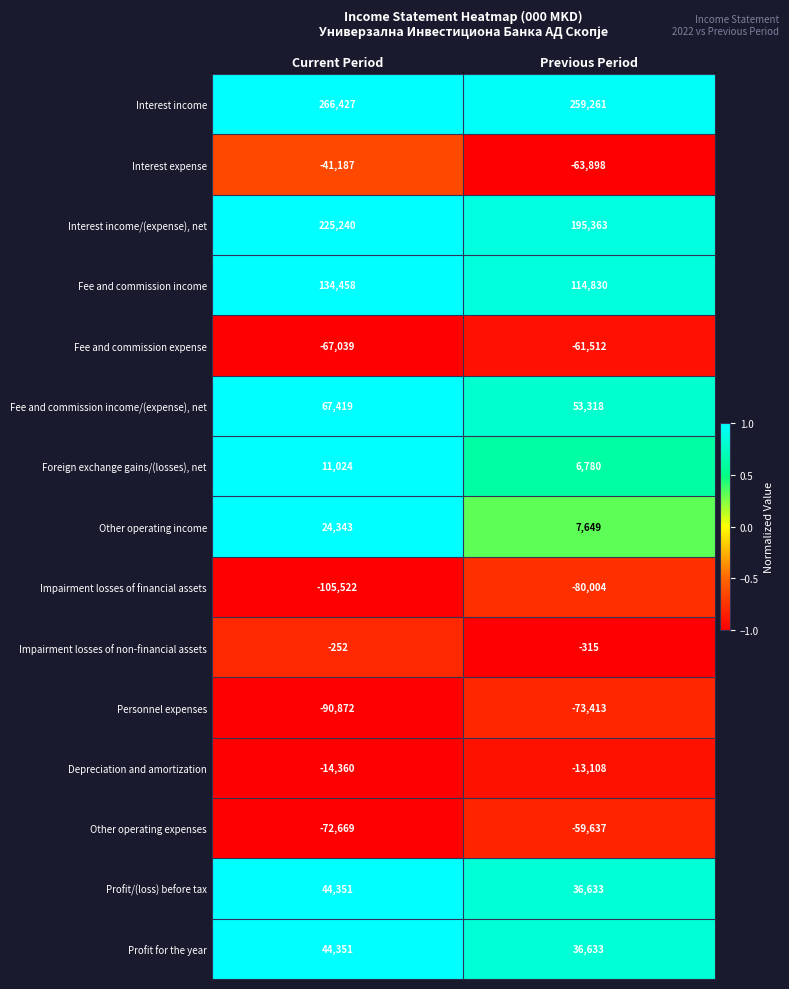

Reading right to left, what are all the values shown in this chart?

Interest income: Previous Period=259261	Current Period=266427
Interest expense: Previous Period=-63898	Current Period=-41187
Interest income/(expense), net: Previous Period=195363	Current Period=225240
Fee and commission income: Previous Period=114830	Current Period=134458
Fee and commission expense: Previous Period=-61512	Current Period=-67039
Fee and commission income/(expense), net: Previous Period=53318	Current Period=67419
Foreign exchange gains/(losses), net: Previous Period=6780	Current Period=11024
Other operating income: Previous Period=7649	Current Period=24343
Impairment losses of financial assets: Previous Period=-80004	Current Period=-105522
Impairment losses of non-financial assets: Previous Period=-315	Current Period=-252
Personnel expenses: Previous Period=-73413	Current Period=-90872
Depreciation and amortization: Previous Period=-13108	Current Period=-14360
Other operating expenses: Previous Period=-59637	Current Period=-72669
Profit/(loss) before tax: Previous Period=36633	Current Period=44351
Profit for the year: Previous Period=36633	Current Period=44351